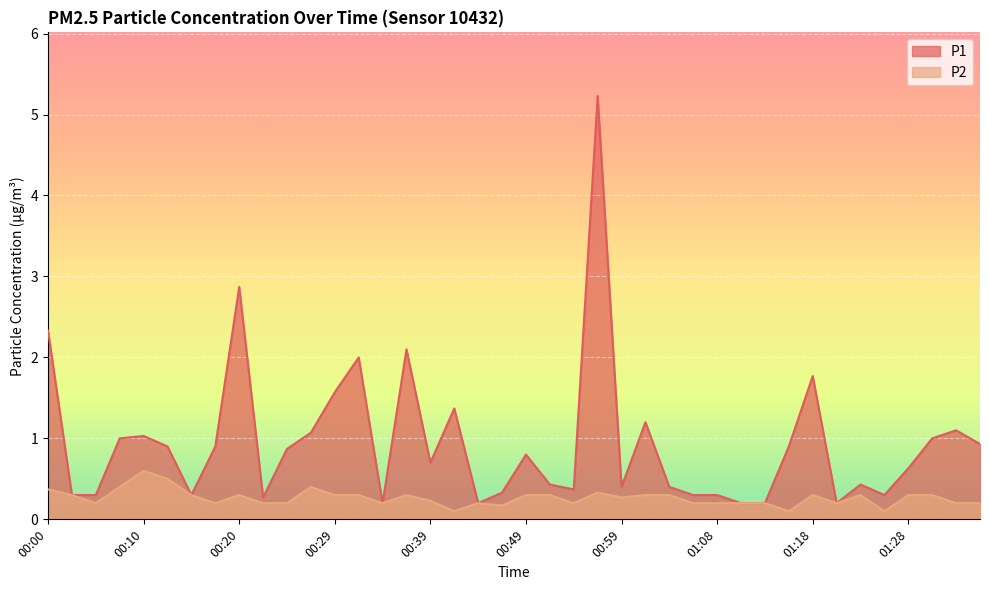

The value of P2 at 01:28 is 0.3. True or false?

True